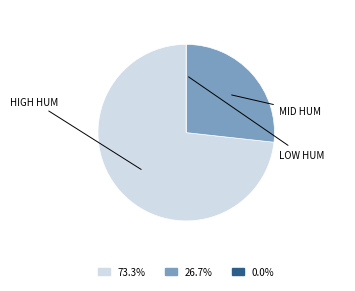

Does any single category account for the majority?

Yes